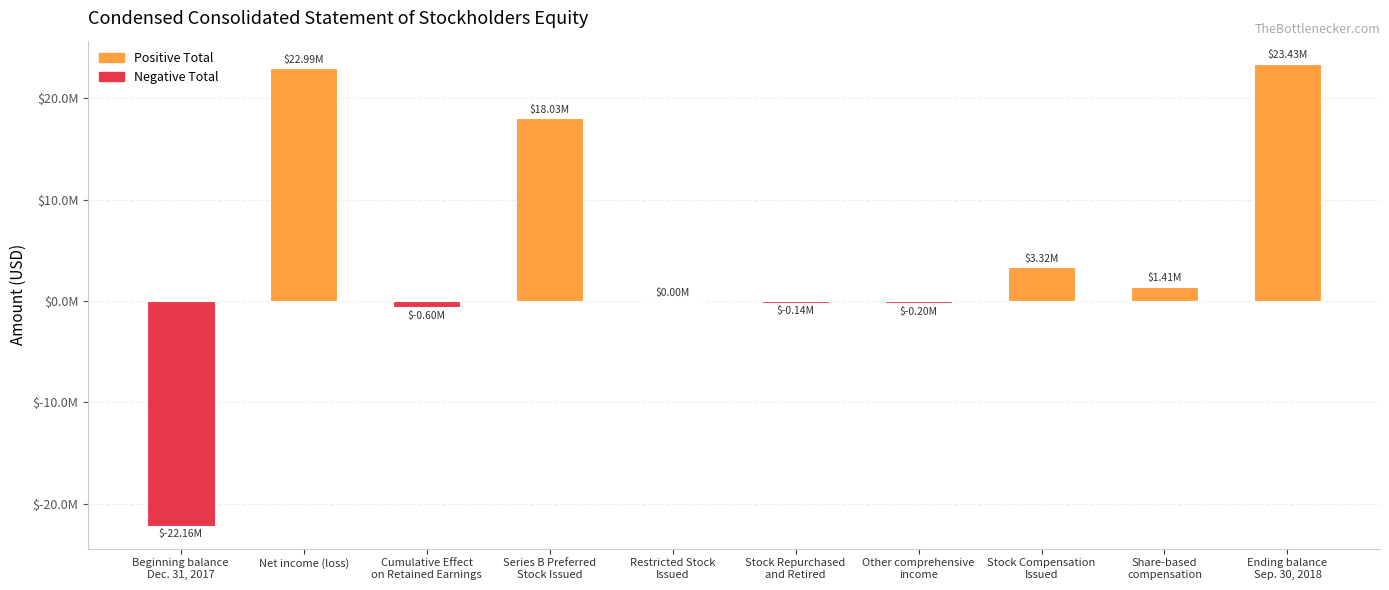

Are the bars horizontal?

No